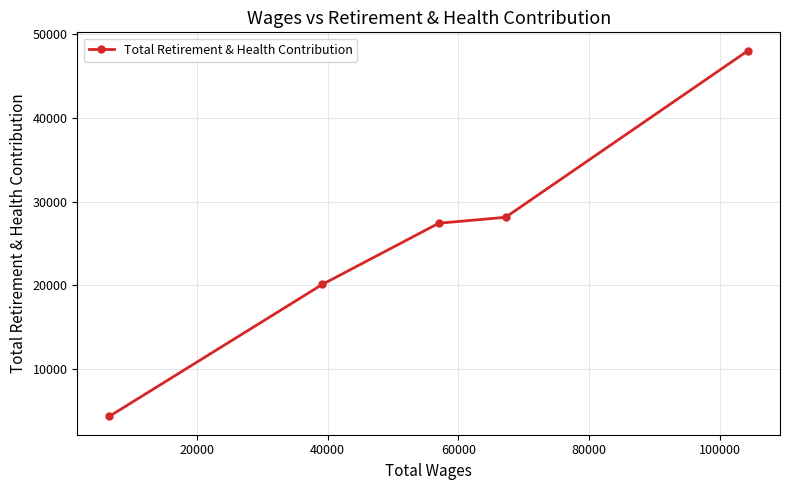

What is the value of the 3rd point from the left?

27410